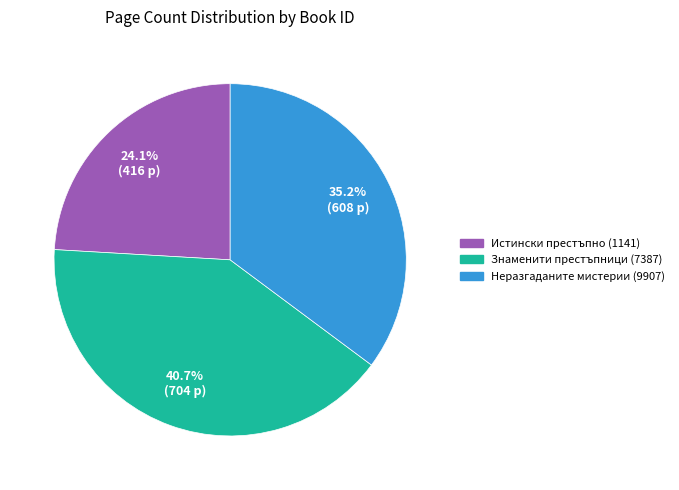

Which has a higher value, Неразгаданите мистерии (9907) or Знаменити престъпници (7387)?

Знаменити престъпници (7387)